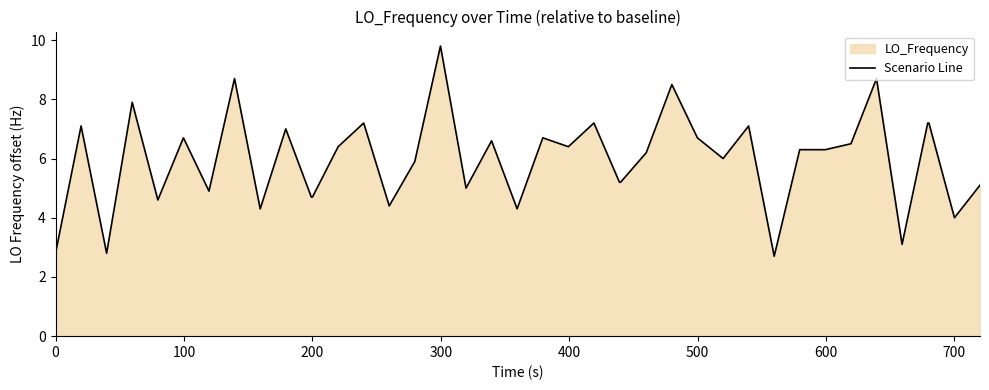

What is the difference between the maximum and minimum values?

7.1